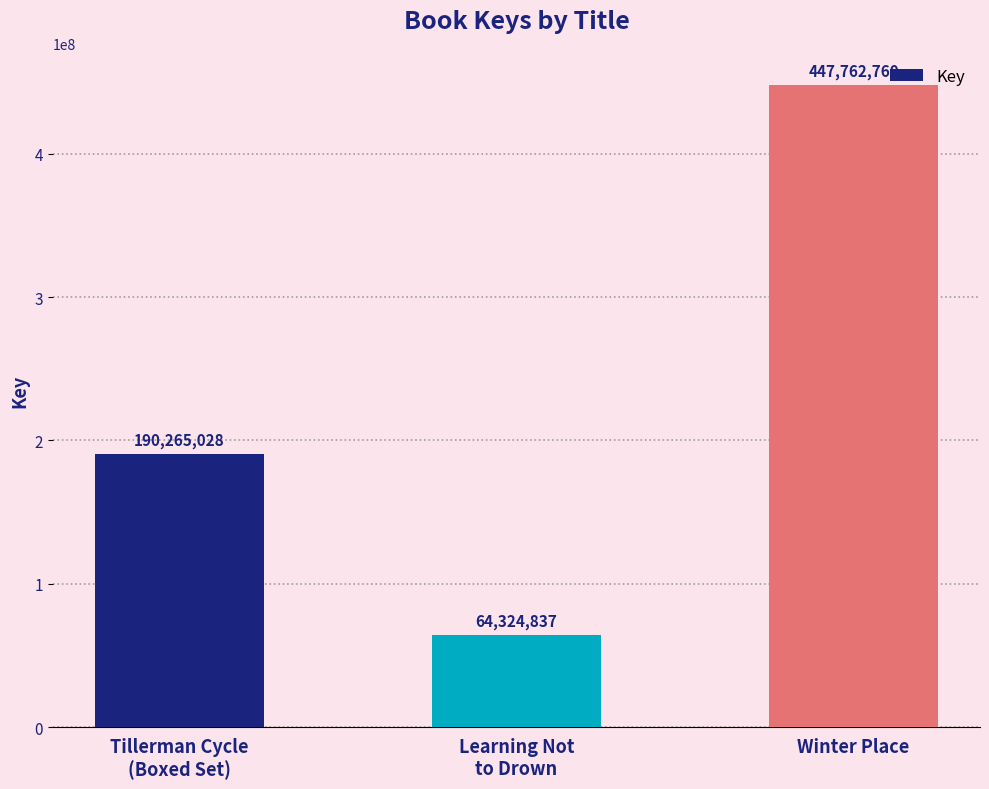

What position from the right is Tillerman Cycle
(Boxed Set)?

3